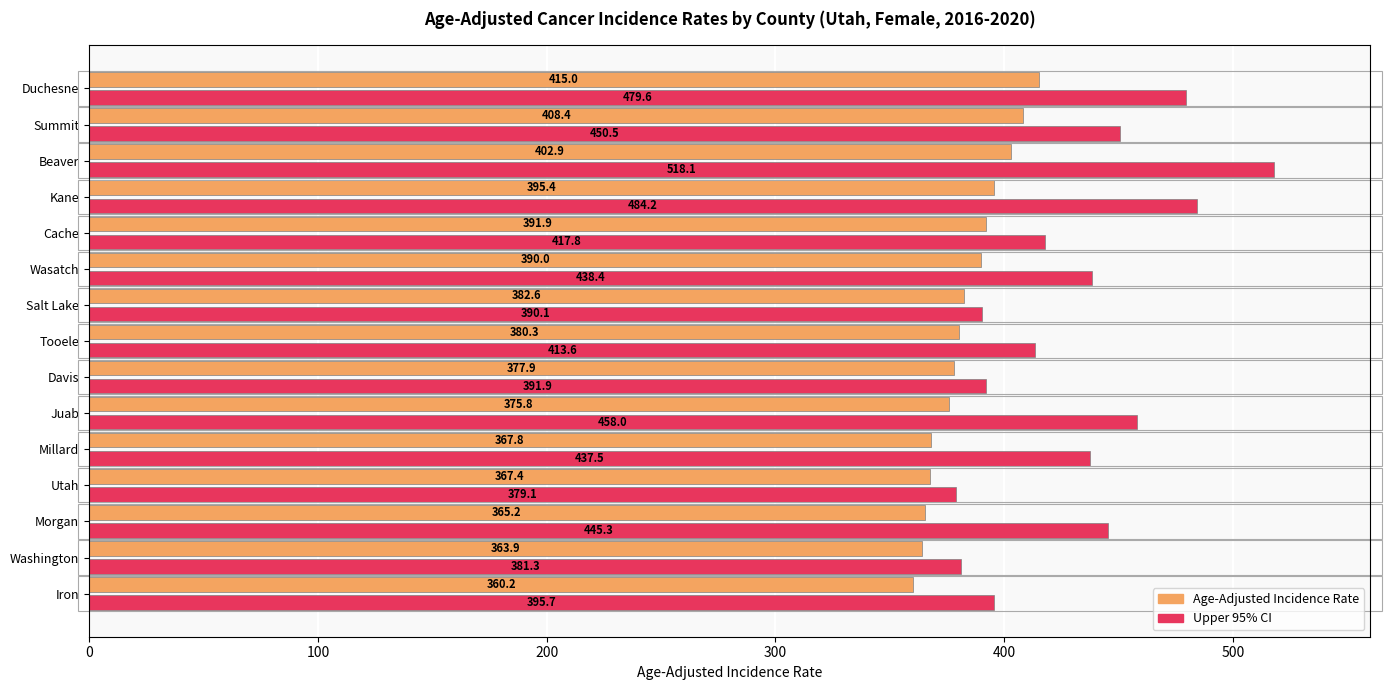

What are all the series names shown in the legend?

Age-Adjusted Incidence Rate, Upper 95% CI